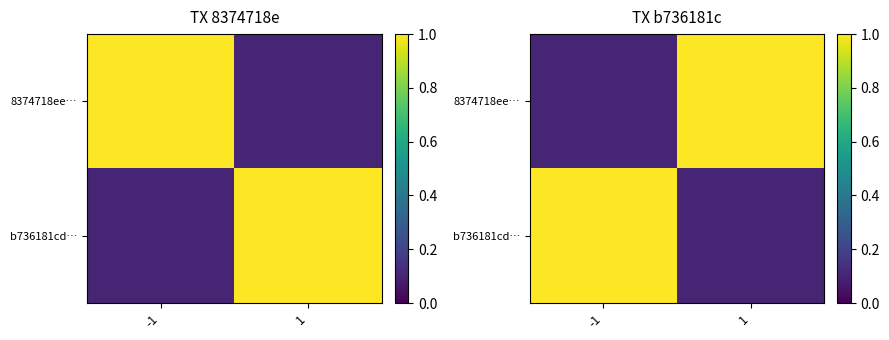

Which series has the largest range (max minus min)?

8374718ee…